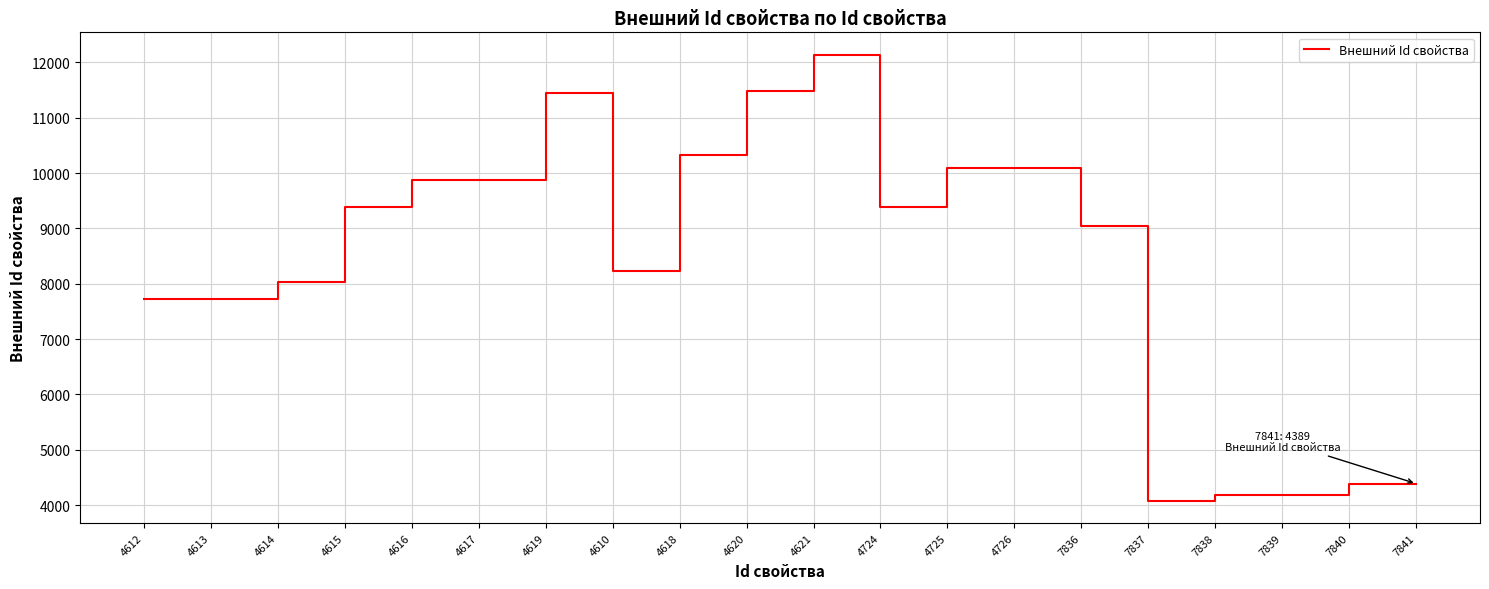

What is the change in value from 4614 to 4725?

+2069